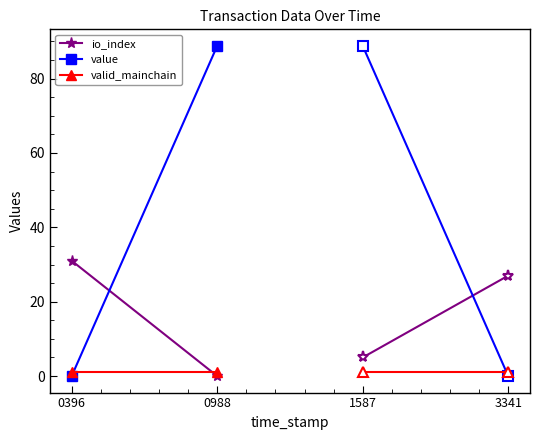

What is the greatest value displayed?

88.8